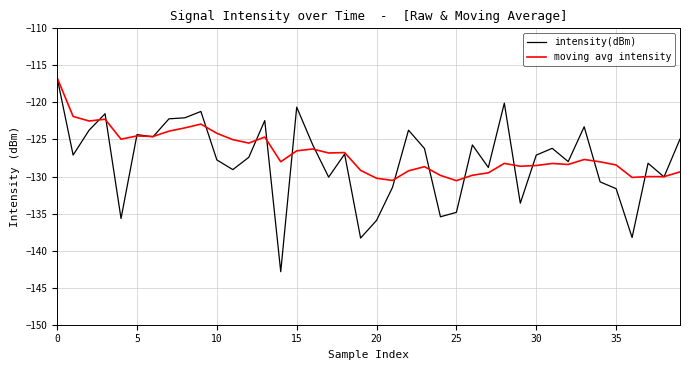

Which series has the widest spread of values?

intensity(dBm)